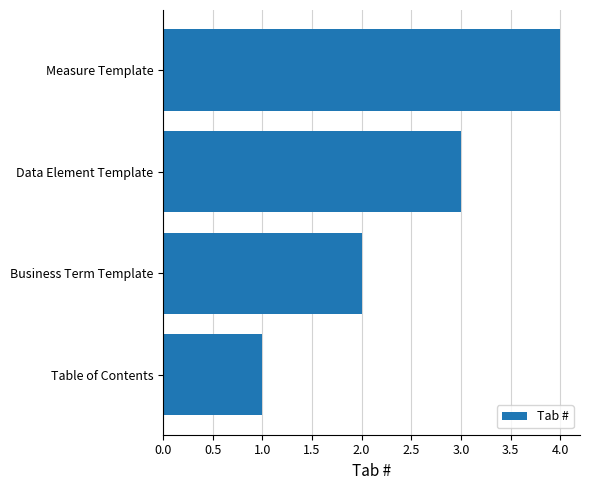

Where is the data nearest to the value 2?

Business Term Template